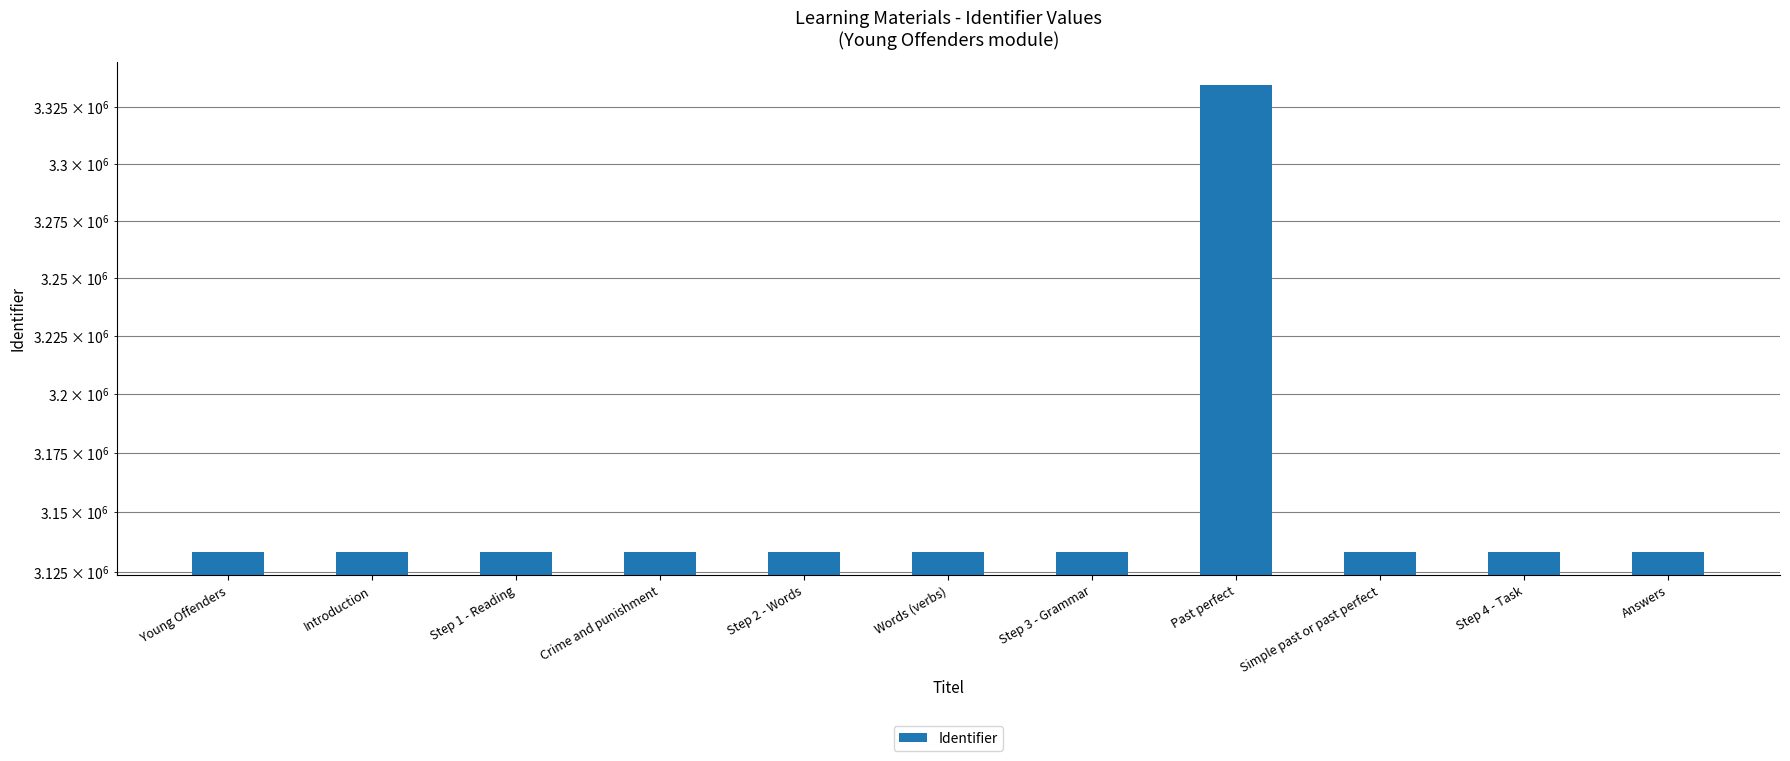

Reading right to left, transcribe all the data shown in this chart.

Answers=3133261	Step 4 - Task=3133259	Simple past or past perfect=3133255	Past perfect=3334637	Step 3 - Grammar=3133252	Words (verbs)=3133251	Step 2 - Words=3133249	Crime and punishment=3133248	Step 1 - Reading=3133246	Introduction=3133244	Young Offenders=3133243